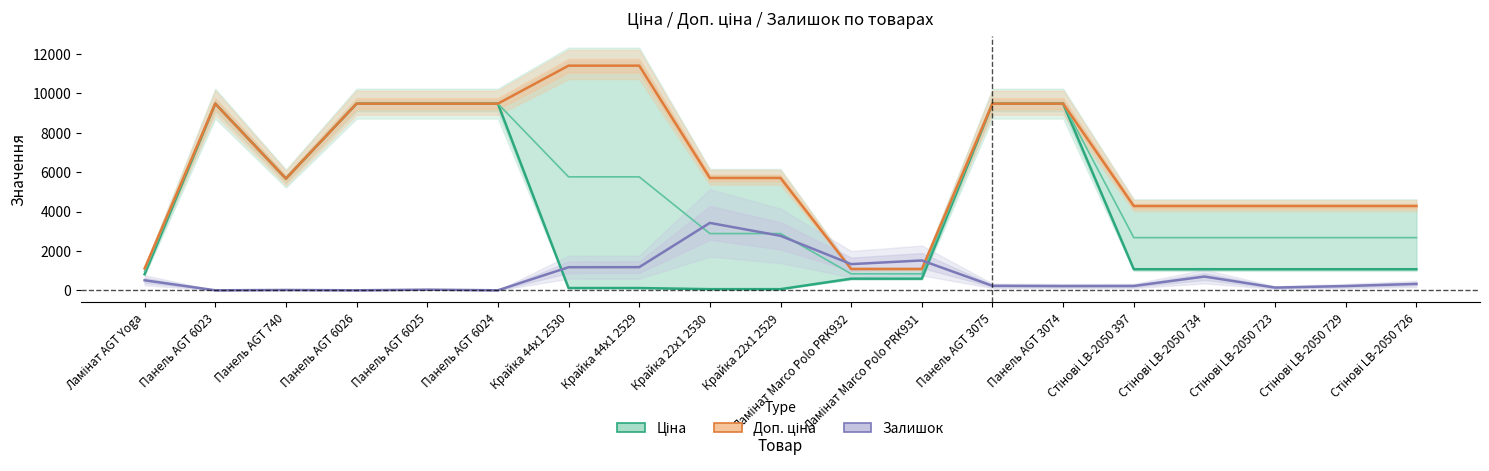

Where is Ціна nearest to the value 4768?

Панель AGT 740